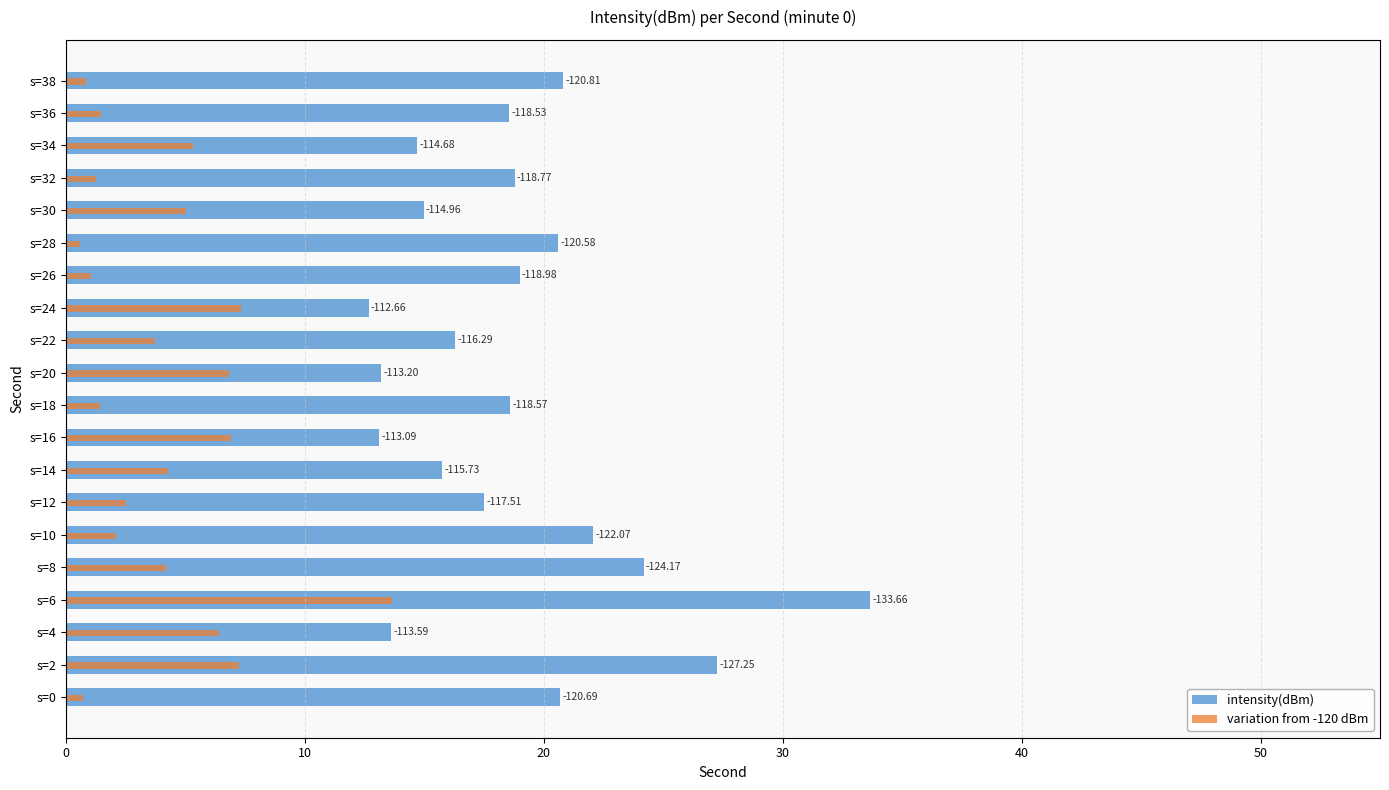

What is the difference between the second highest and second lowest values in the intensity(dBm) series?

14.2